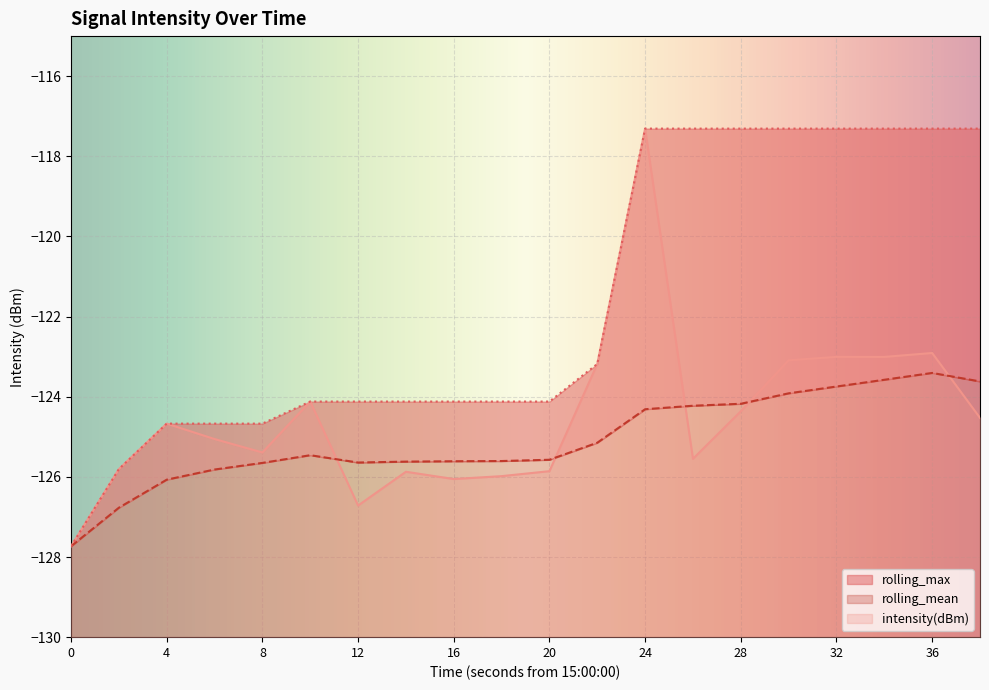

What is the difference between the highest and lowest values at 24?

7.0